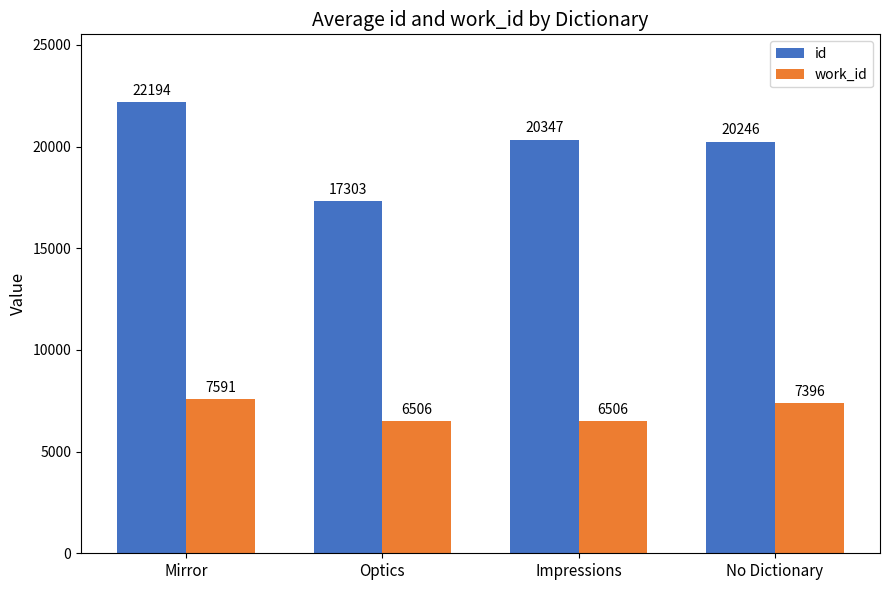

What is the value of the id bar at the 3rd from the left?

20347